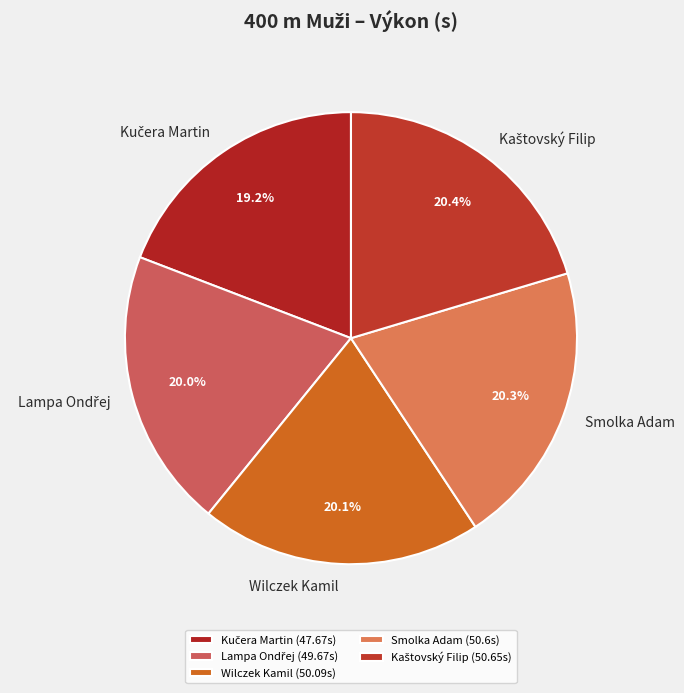

To the nearest percent, what percentage of the pie is Smolka Adam?

20%